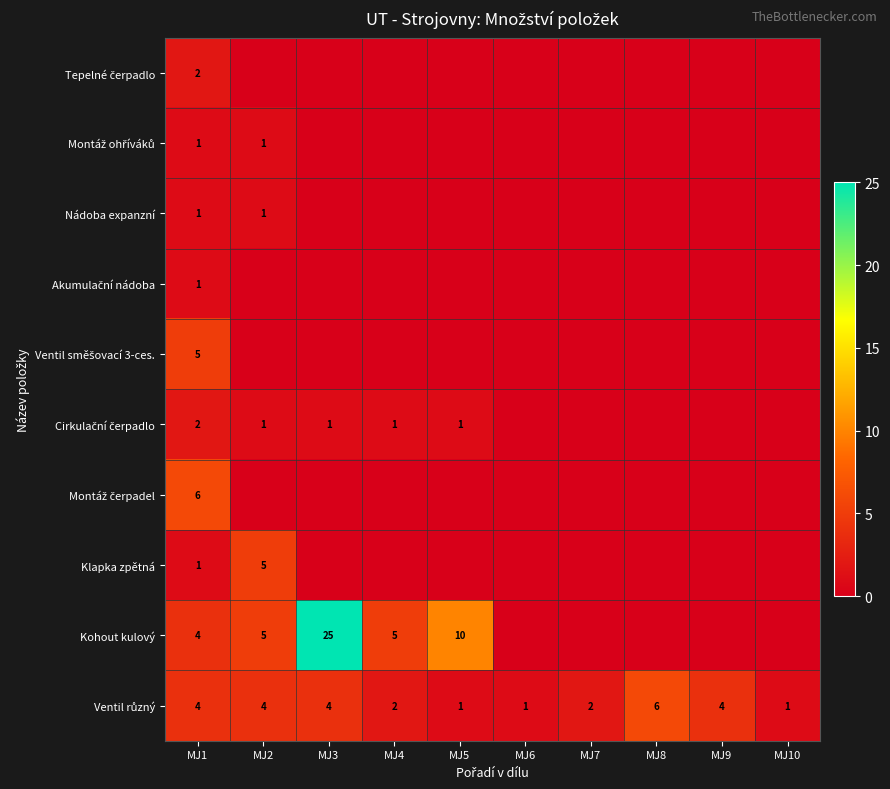

Between MJ7 and MJ9, which is larger?

MJ7